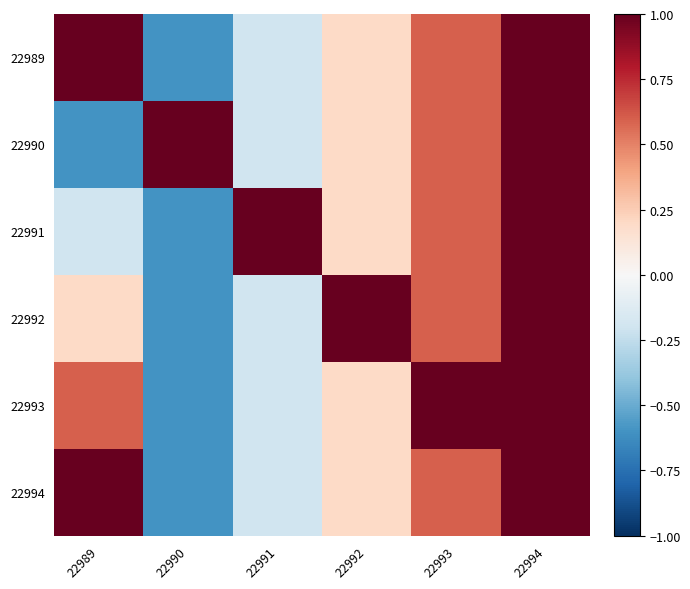

What is the spread (max minus min) of values at 22993?

0.4